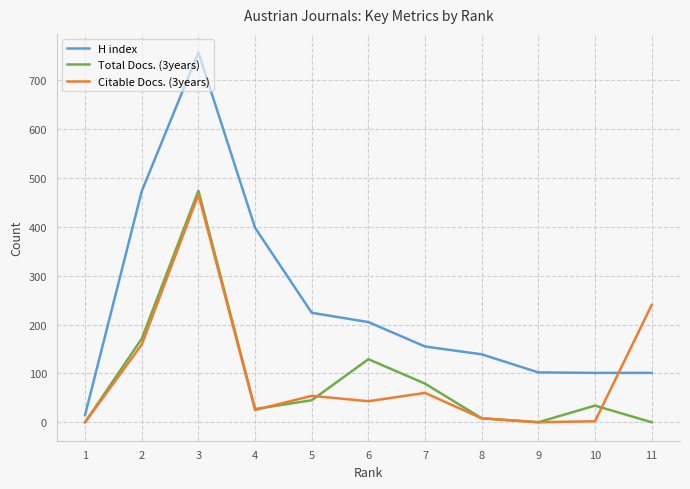

Is it true that H index equals 242 at 8?

False